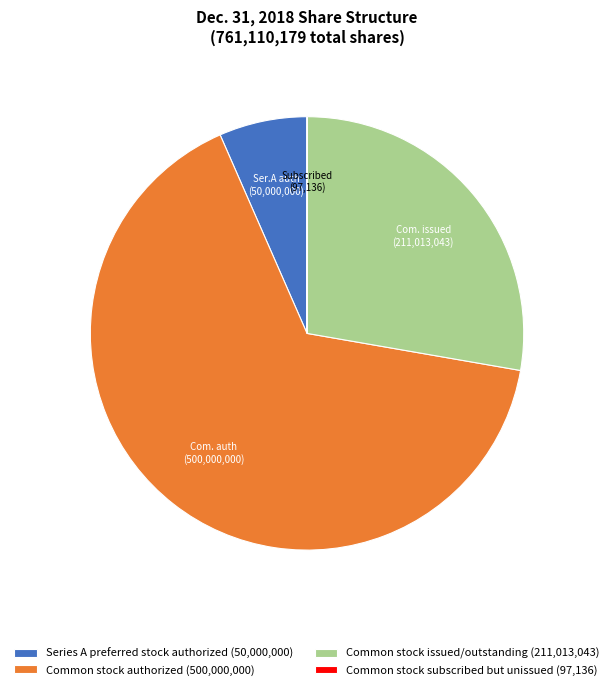

Do Series A preferred stock authorized (50,000,000) and Common stock authorized (500,000,000) together represent more than half of the pie?

Yes